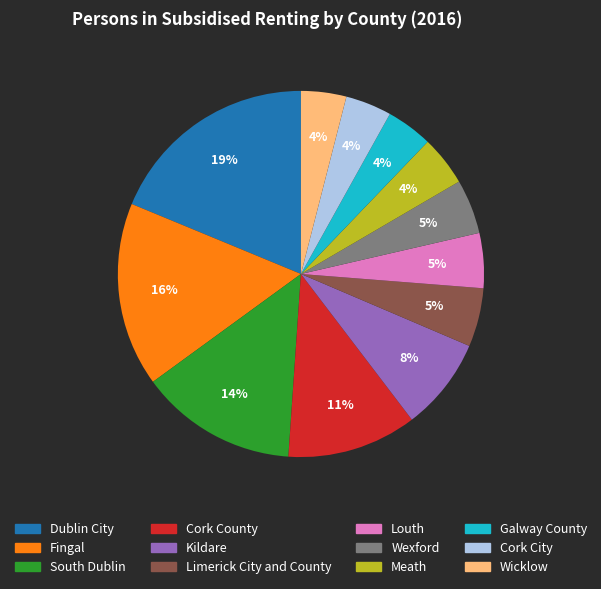

What percentage is the Kildare slice, to the nearest percent?

8%